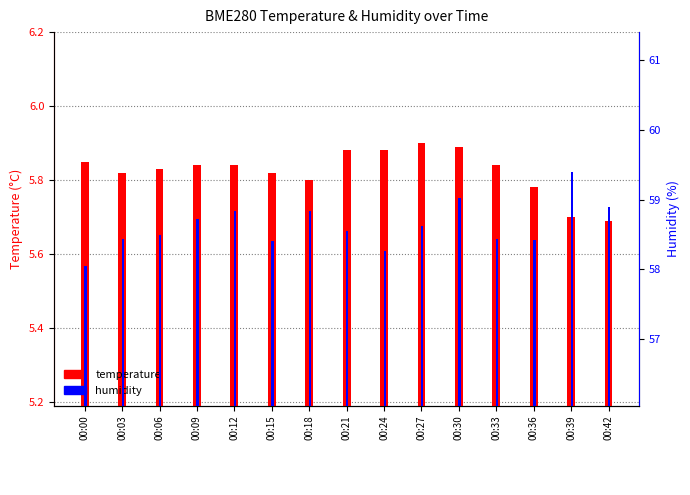

At 00:24, list the series in order from largest to smallest.

humidity, temperature